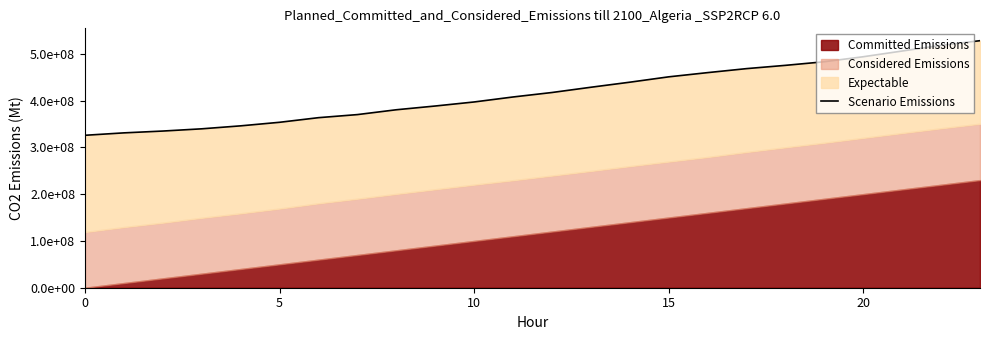

What is the difference between the maximum and minimum values?

202140000.0